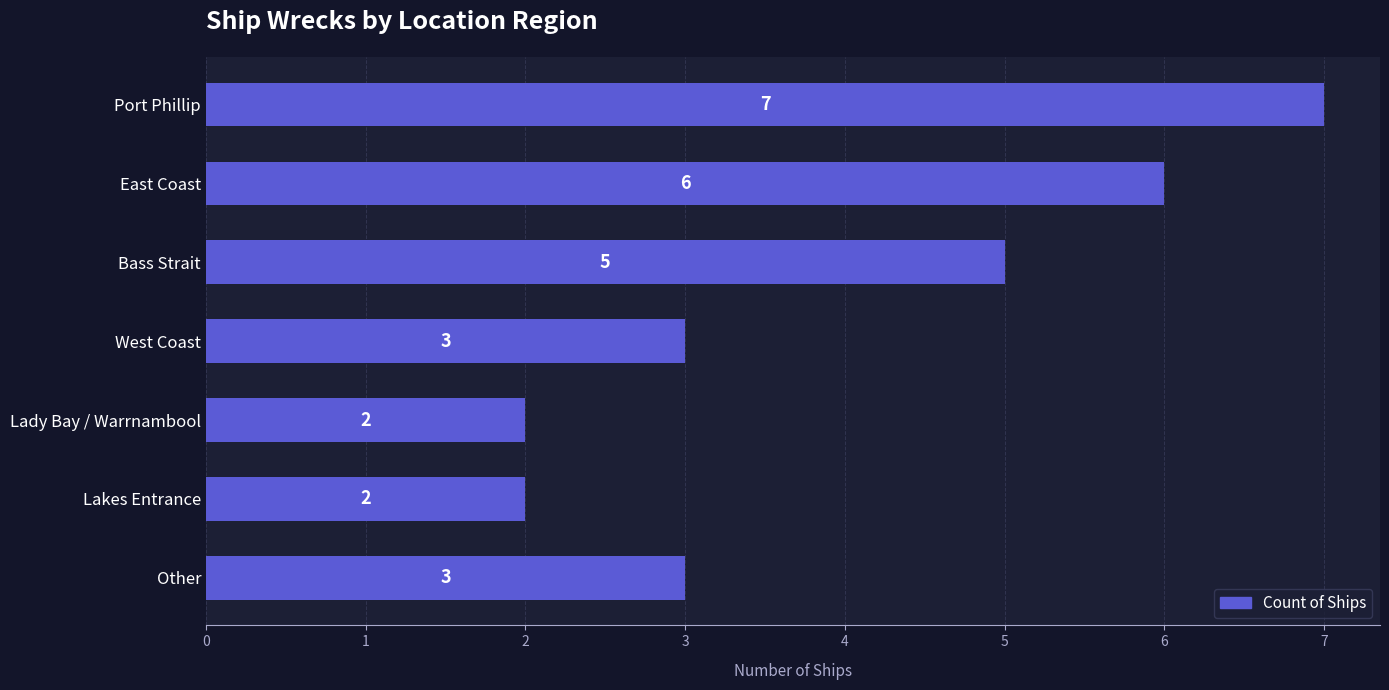

Count the values in the range 2 to 6.

6